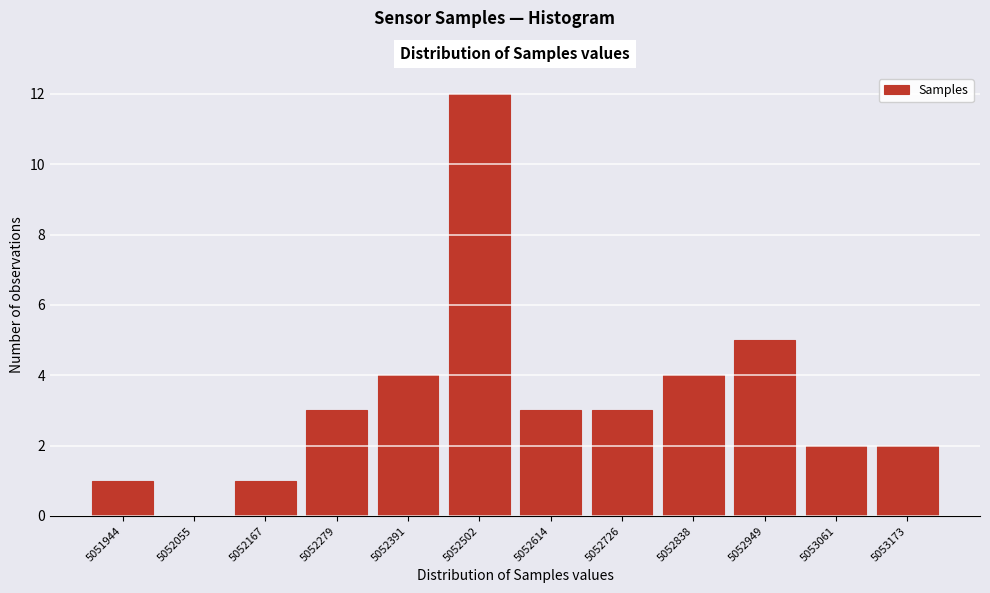

Reading right to left, what are all the values shown in this chart?

5053173=2	5053061=2	5052949=5	5052838=4	5052726=3	5052614=3	5052502=12	5052391=4	5052279=3	5052167=1	5052055=0	5051944=1